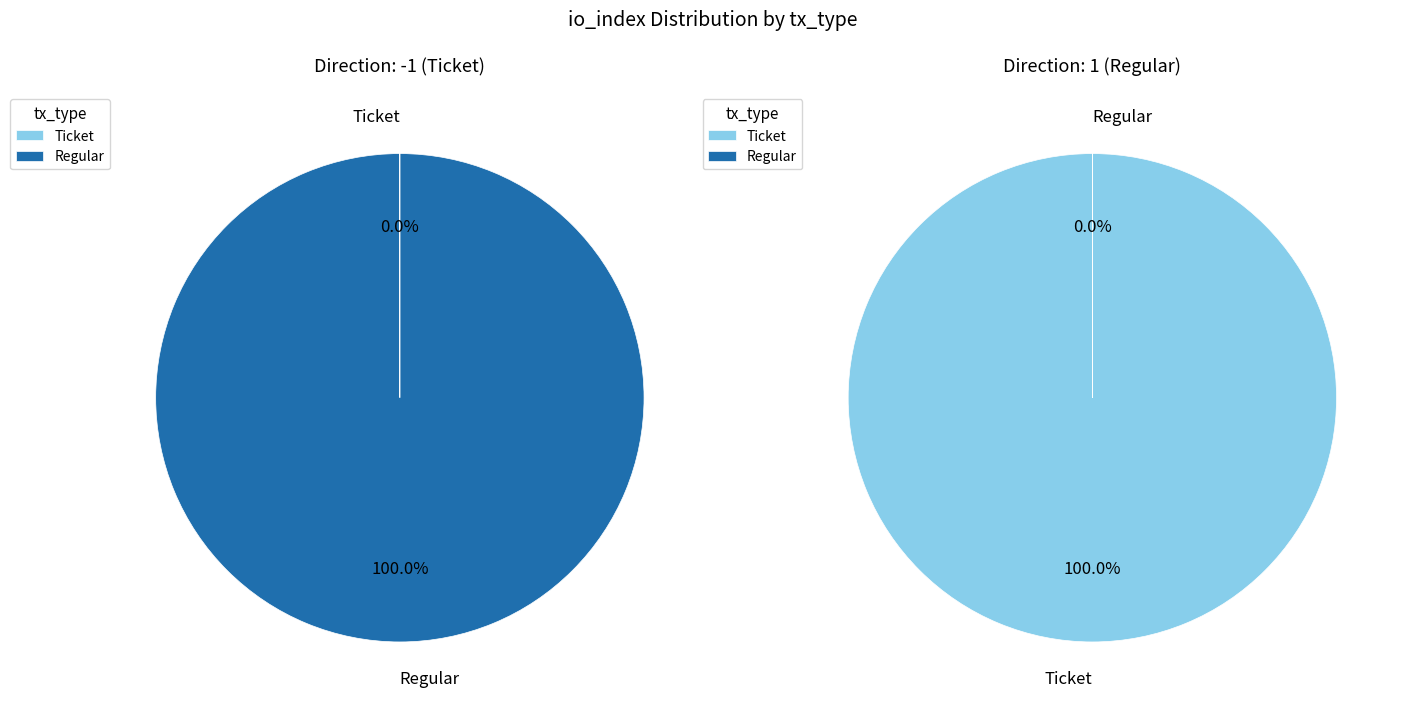

To the nearest percent, what percentage of the pie is tx_type?

100%